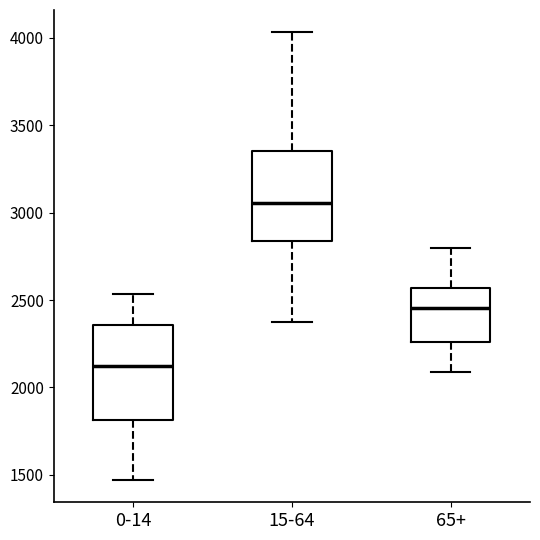

Where does the lower whisker of the box for 65+ end on the y-axis? The values are not printed on the chart, so give them approximately, as read against the axis.

2100